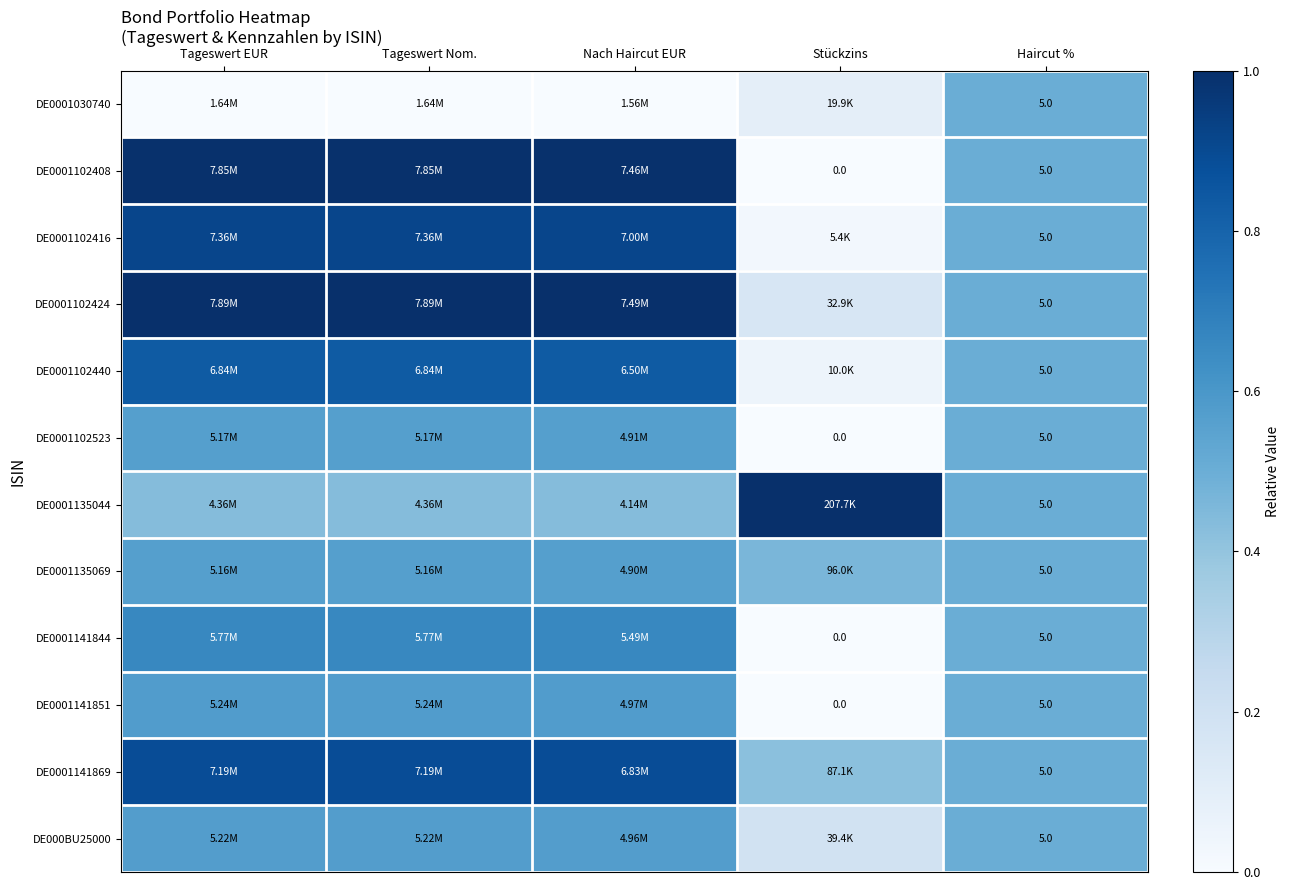

Between Stückzins and Nach Haircut EUR, which is larger?

Stückzins